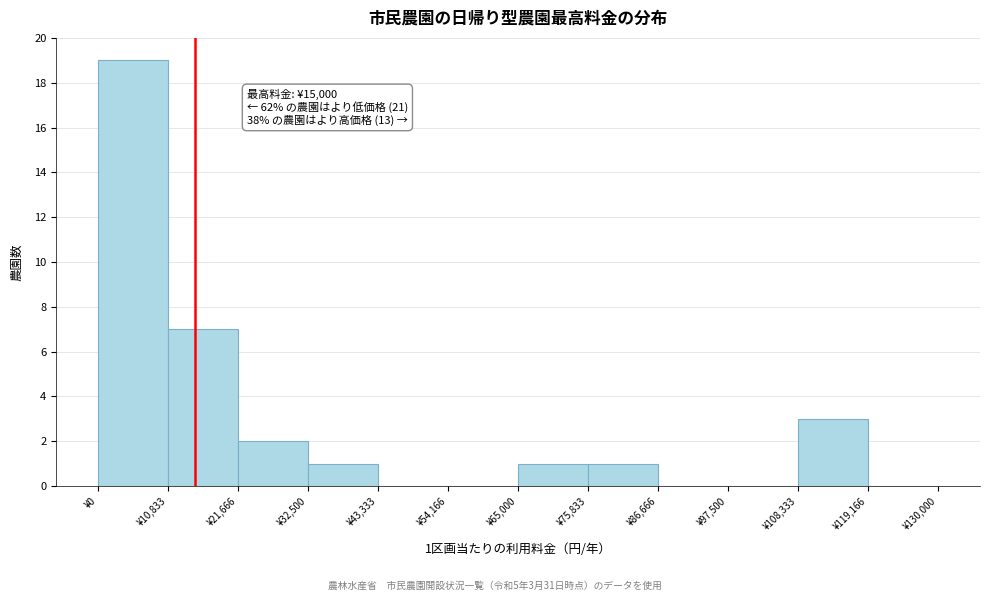

Over which range of the x-axis is the bar tallest?

0 to 10000